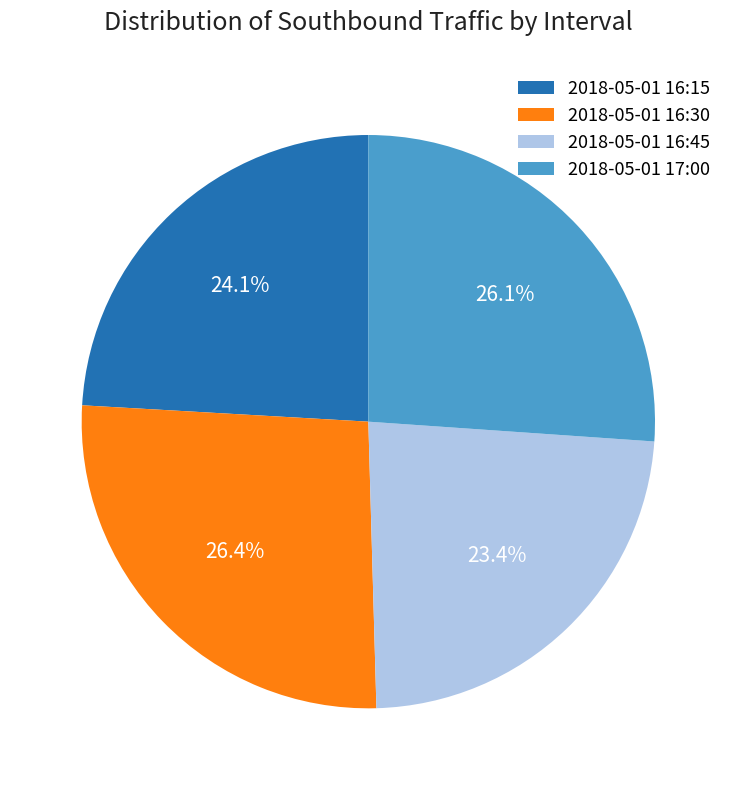

What is the ratio of the value at 2018-05-01 17:00 to the value at 2018-05-01 16:15?

1.1